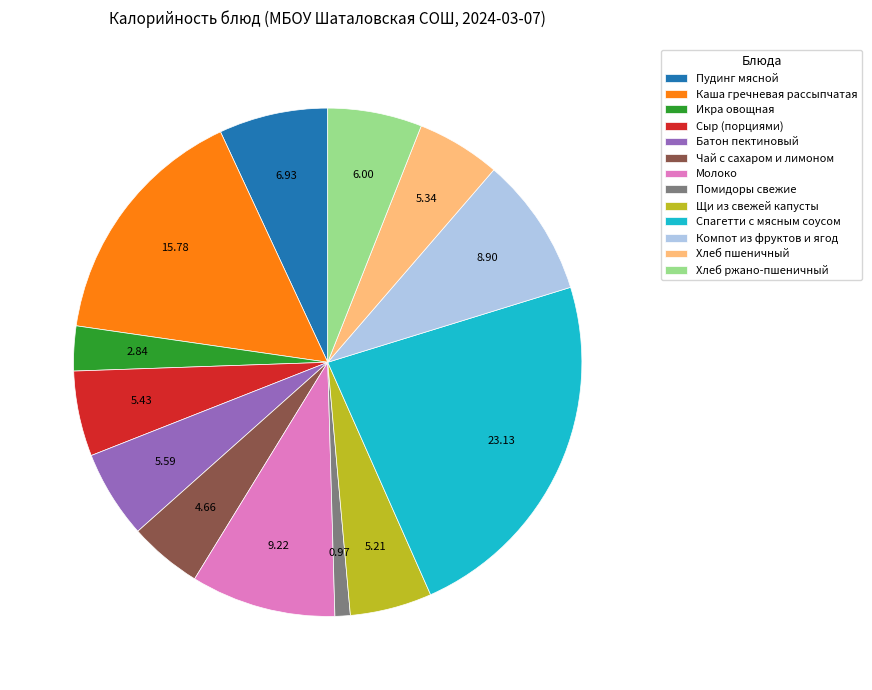

Is it true that Щи из свежей капусты is 1% of the pie?

False